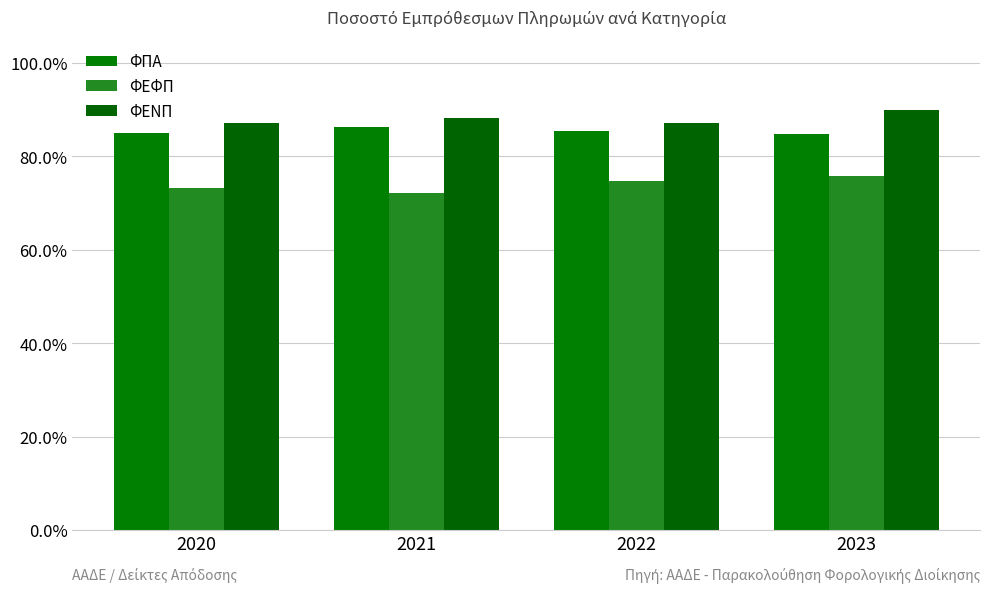

What is the sum of the ΦΠΑ values at 2021 and 2020?

1.7